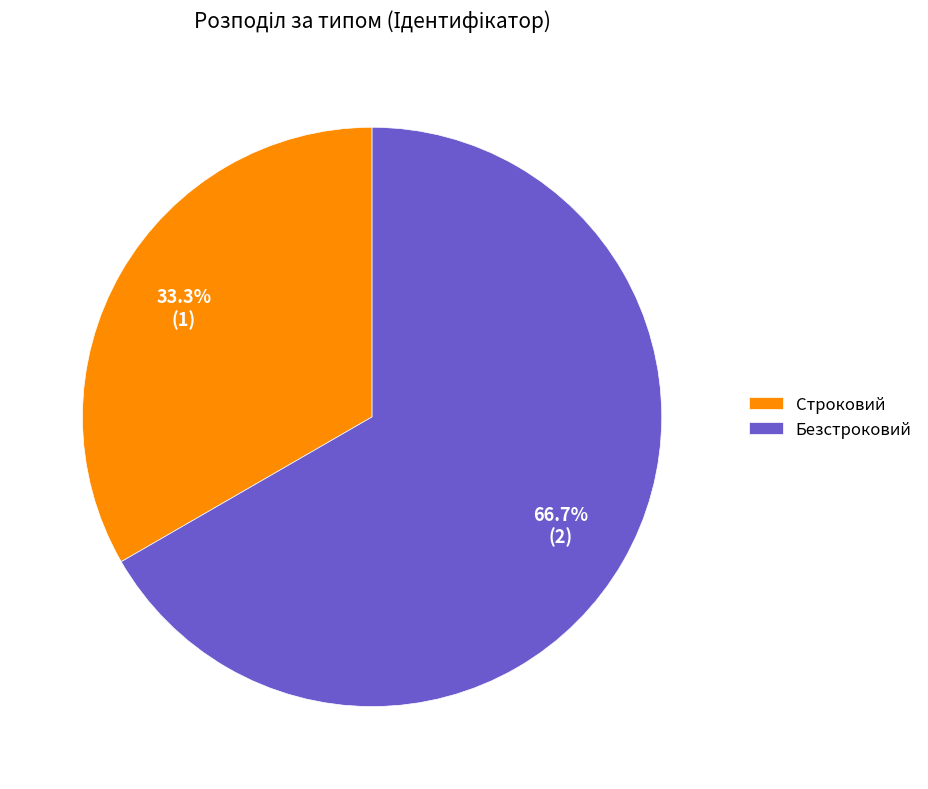

What percentage is the Безстроковий slice, to the nearest percent?

67%